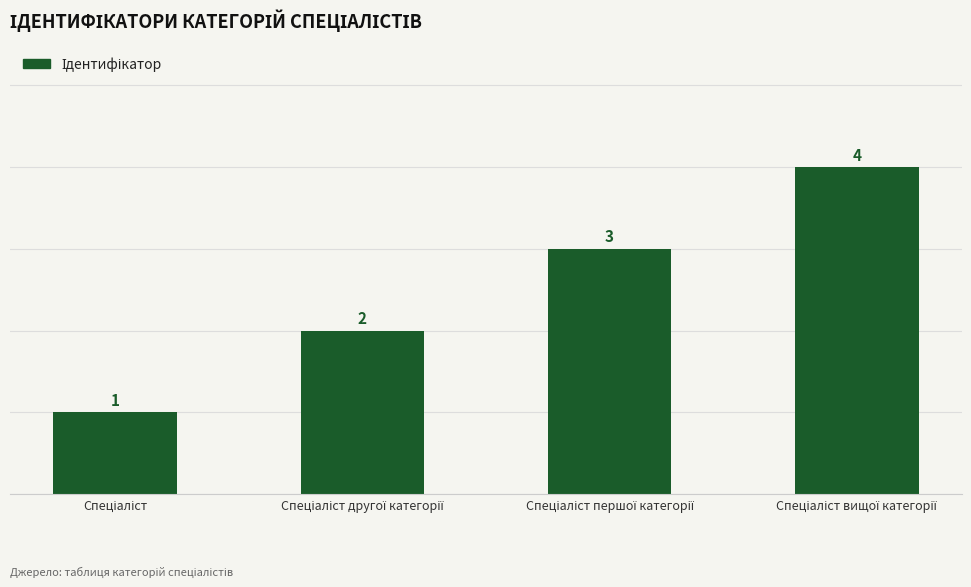

What is the value of the 2nd bar from the left?

2